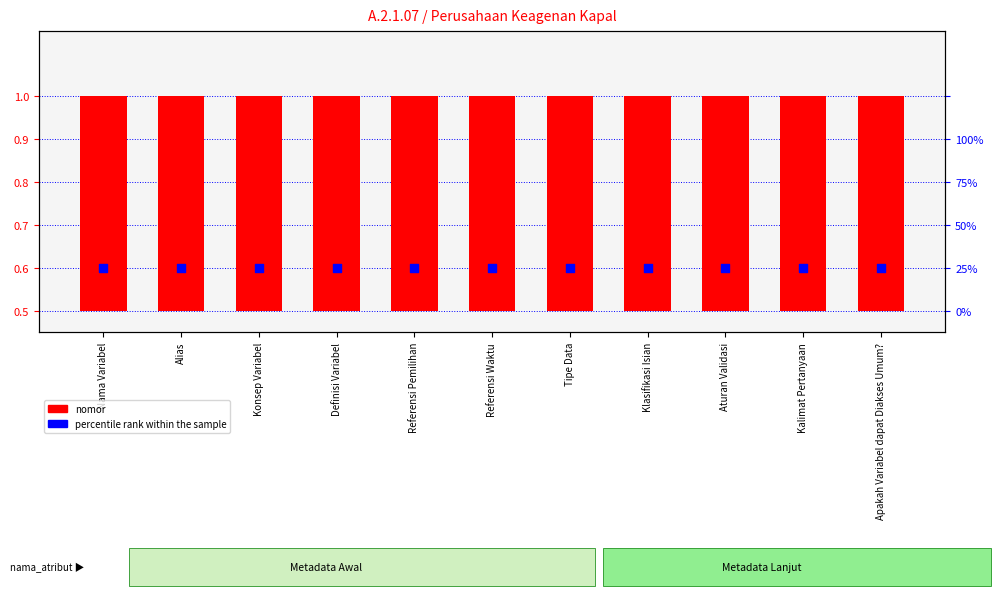

Is the value of nomor at Konsep Variabel greater than the value of percentile rank within the sample at Nama Variabel?

No